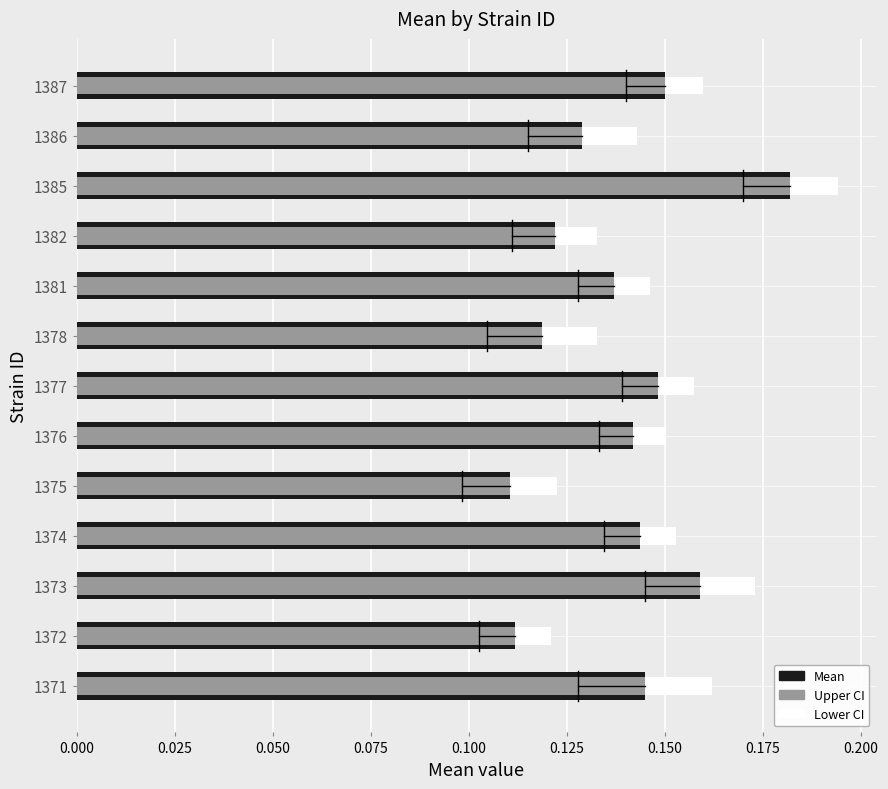

At how many categories does at least one series exceed 0?

13